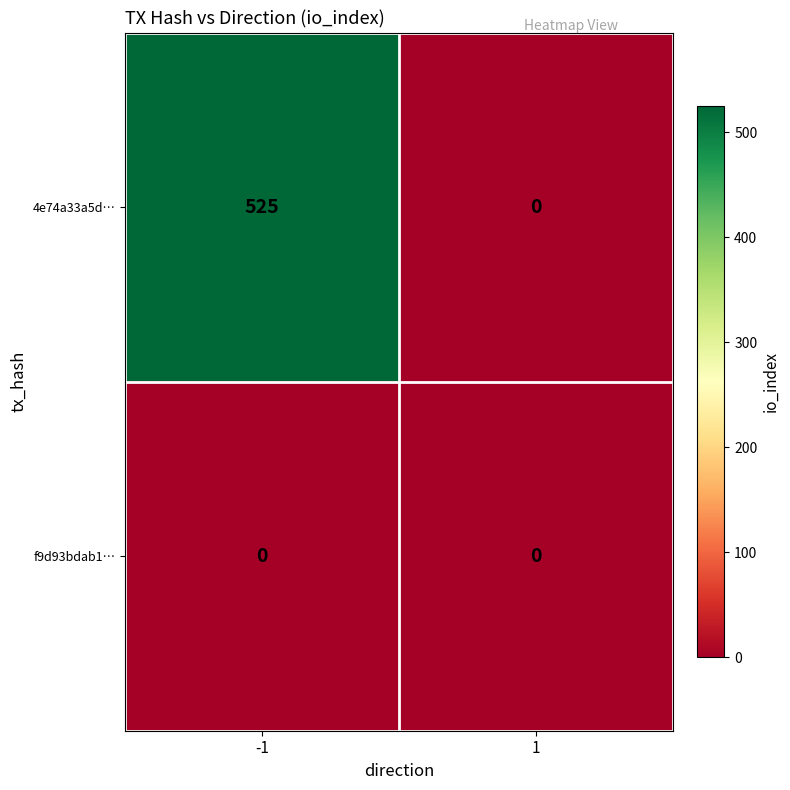

How many distinct data groups are displayed?

2